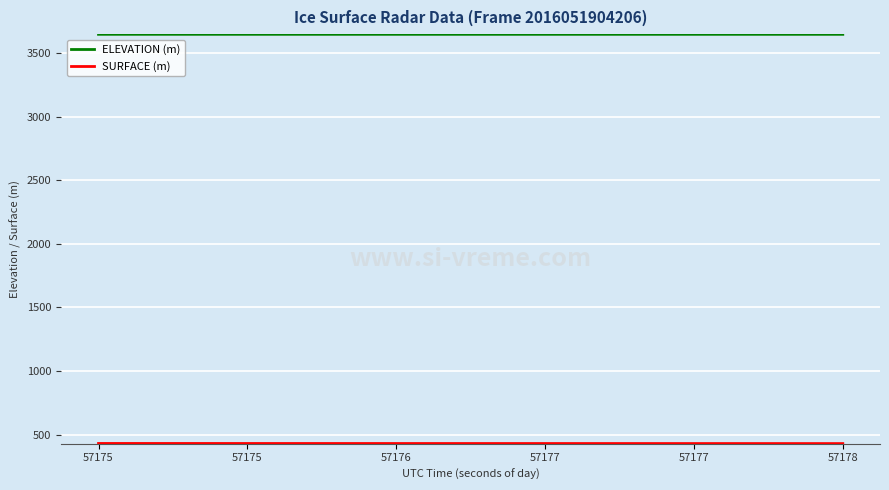

Which series has the largest total across all categories?

ELEVATION (m)